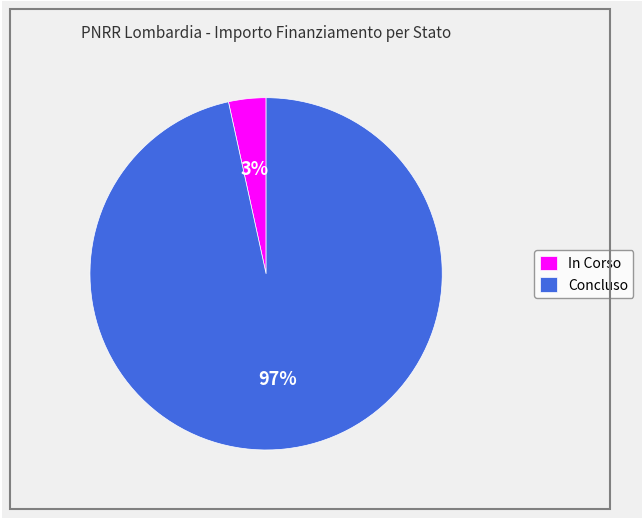

What percentage is the In Corso slice, to the nearest percent?

3%